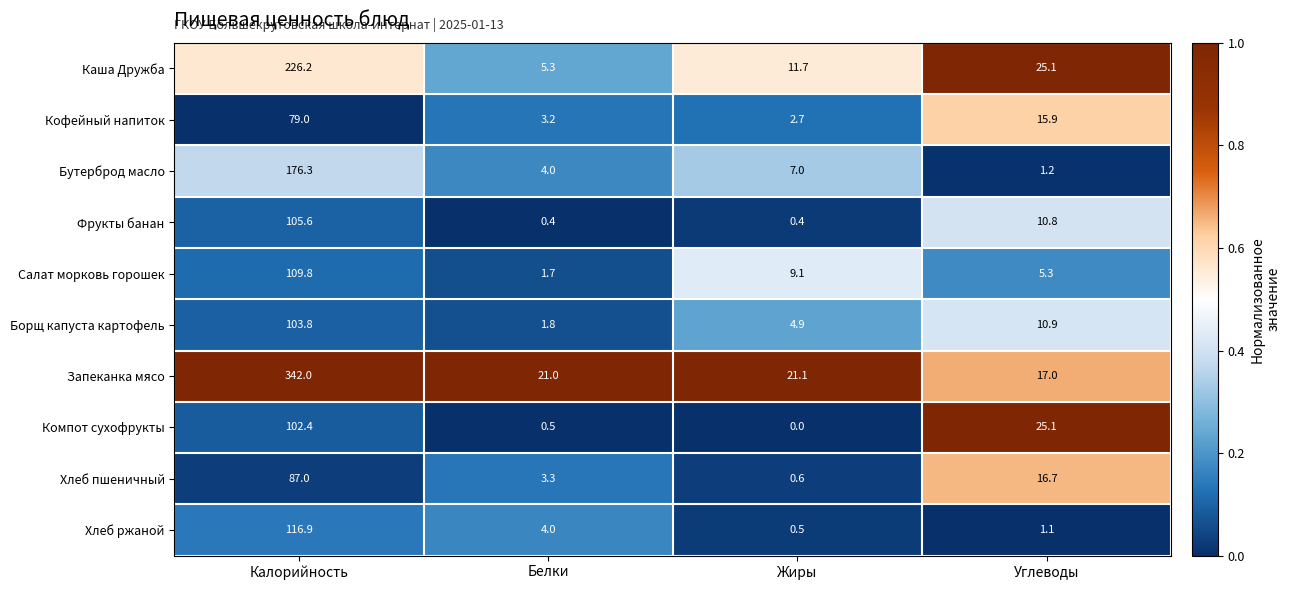

List the labels in order of Кофейный напиток value, largest first.

Калорийность, Углеводы, Белки, Жиры